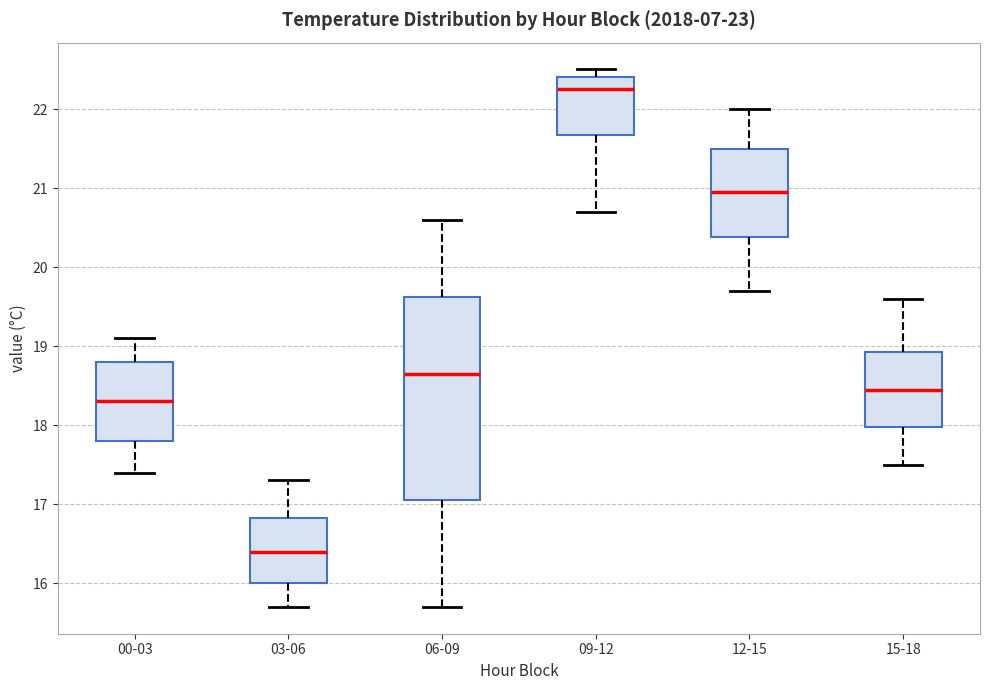

Reading left to right, read every box against the y-axis: the position of its median line, the range the box covers, and the ends of its whiskers. The values are not printed on the chart, so give them approximately, as read against the axis.

00-03: median 18.3, box 17.8 to 18.8, whiskers 17.4 to 19.1
03-06: median 16.4, box 16.0 to 16.8, whiskers 15.7 to 17.3
06-09: median 18.7, box 17.1 to 19.6, whiskers 15.7 to 20.6
09-12: median 22.3, box 21.7 to 22.4, whiskers 20.7 to 22.5
12-15: median 21.0, box 20.4 to 21.5, whiskers 19.7 to 22.0
15-18: median 18.5, box 18.0 to 18.9, whiskers 17.5 to 19.6